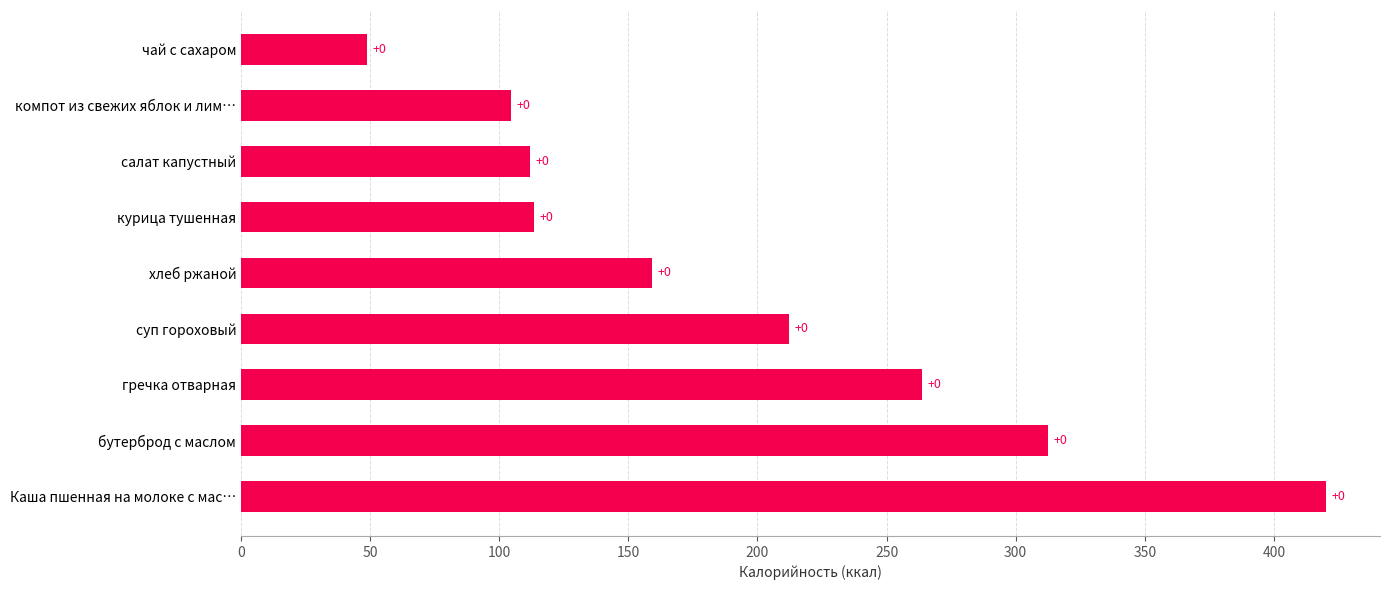

What is the difference between the second highest and minimum values?

263.8